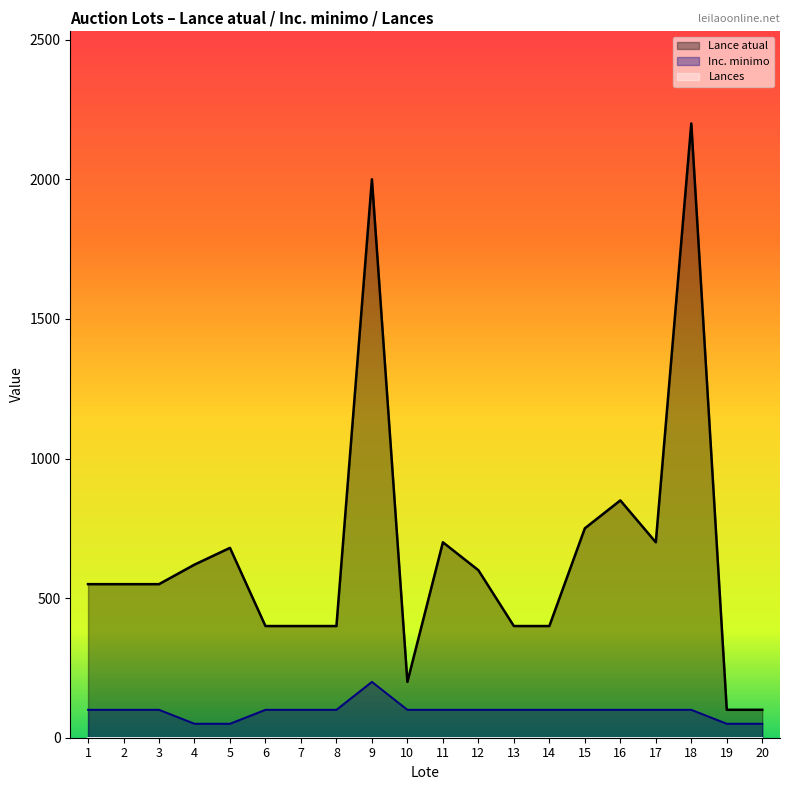

At which category is the sum across all series the highest?

18